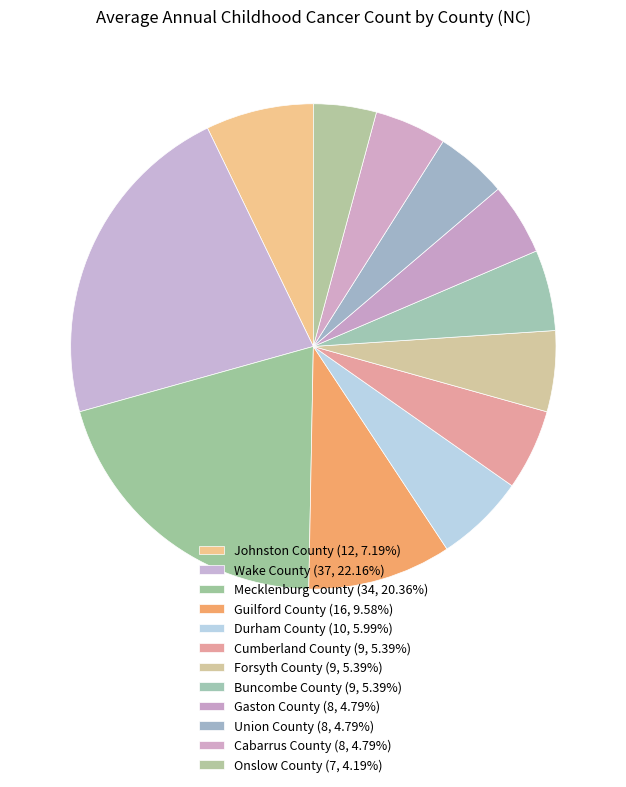

Count the number of slices in the pie.

12